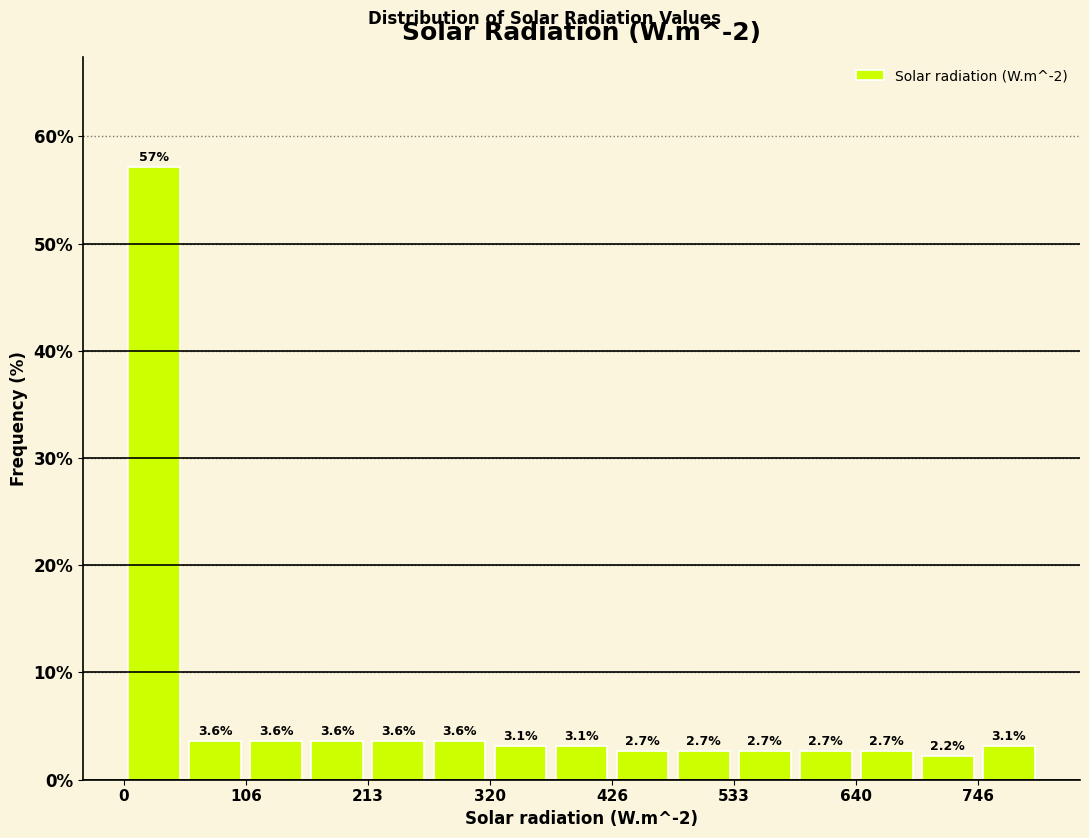

Read against the x-axis, roughly where is the centre of the tallest bar?

20